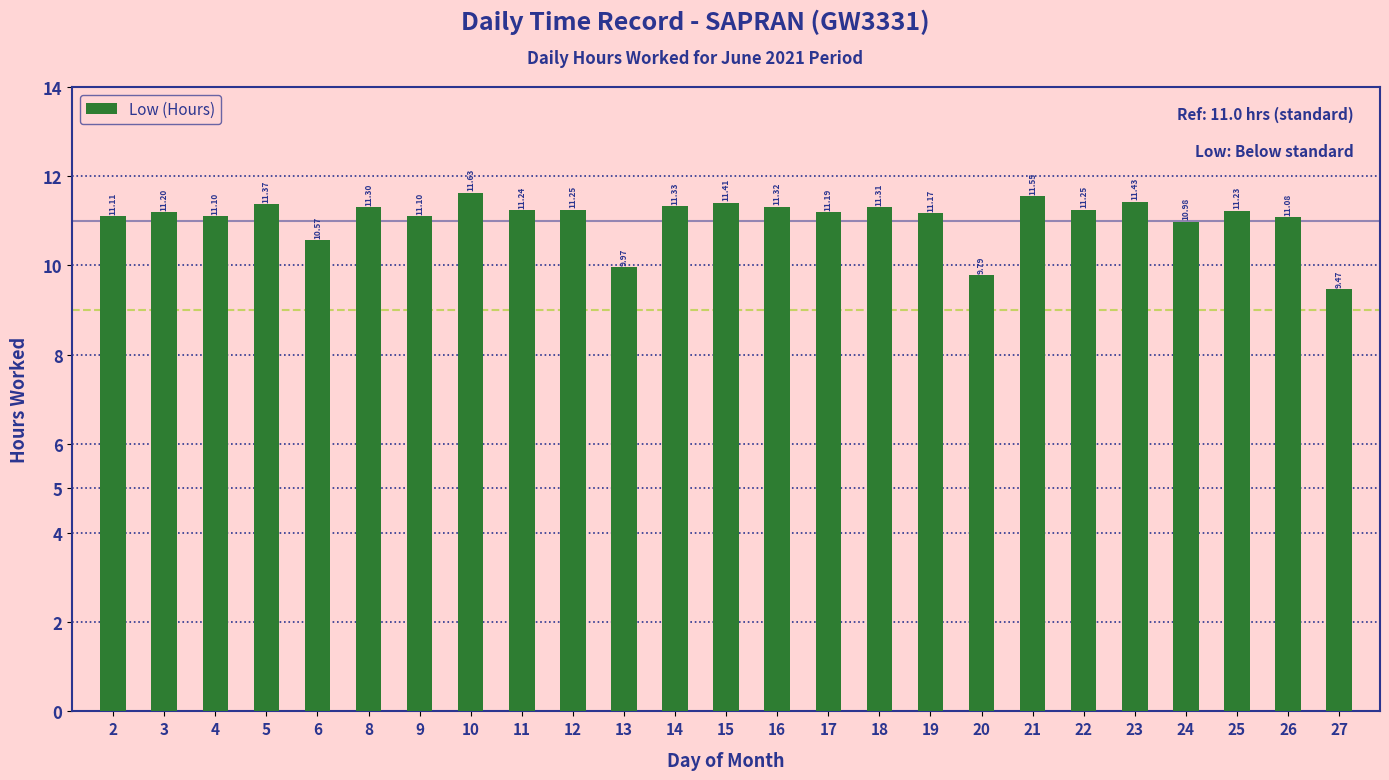

What is the average value?

11.1